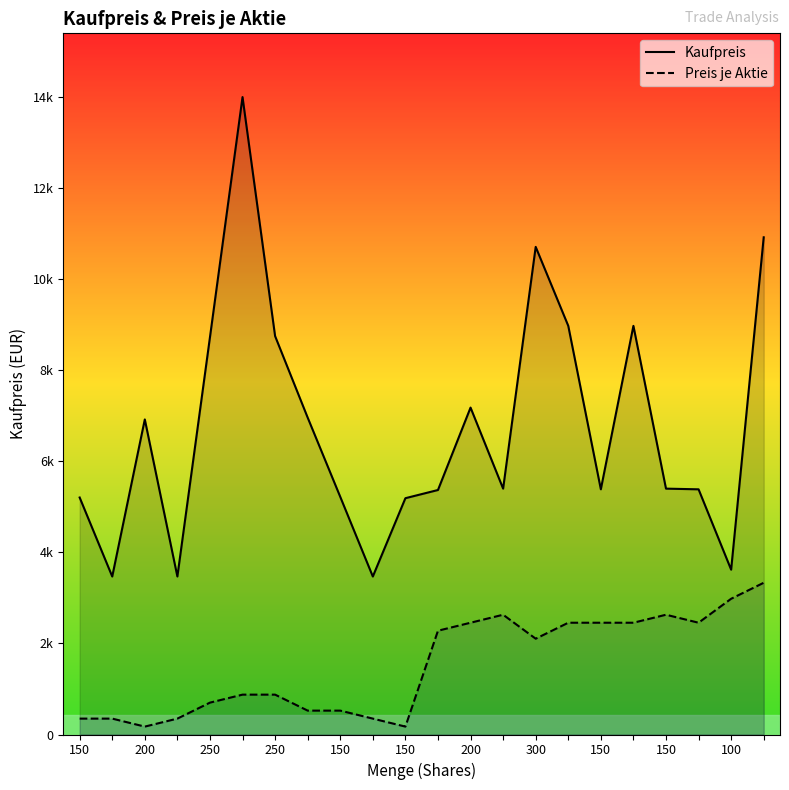

Reading right to left, transcribe all the data shown in this chart.

Kaufpreis: 10920.0	3620.0	5385.0	5400.0	8975.0	5385.0	8975.0	10710.0	5400.0	7180.0	5370.0	5190.0	3470.0	5220.0	6960.0	8750.0	14000.0	8725.0	3470.0	6920.0	3470.0	5205.0
Preis je Aktie: 3332.5	2981.5	2455.0	2630.5	2455.0	2455.0	2455.0	2104.0	2630.5	2455.0	2279.5	173.5	349.0	524.5	524.5	875.5	875.5	700.0	349.0	173.5	349.0	349.0